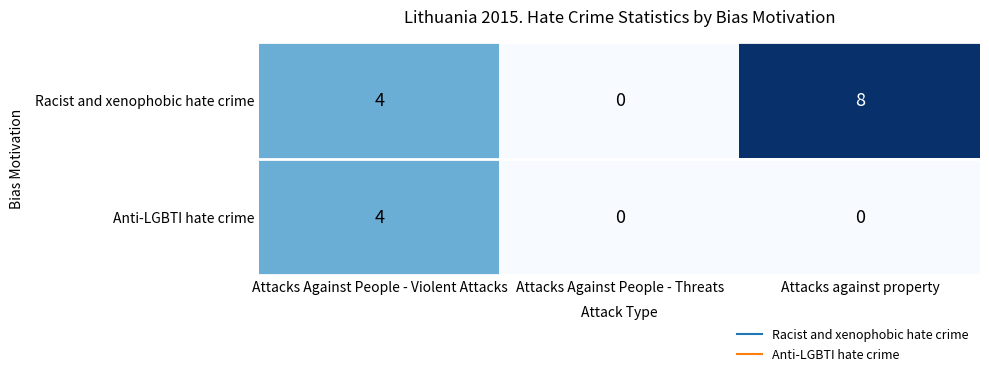

What is the sum of the Anti-LGBTI hate crime values at Attacks Against People - Violent Attacks and Attacks Against People - Threats?

4